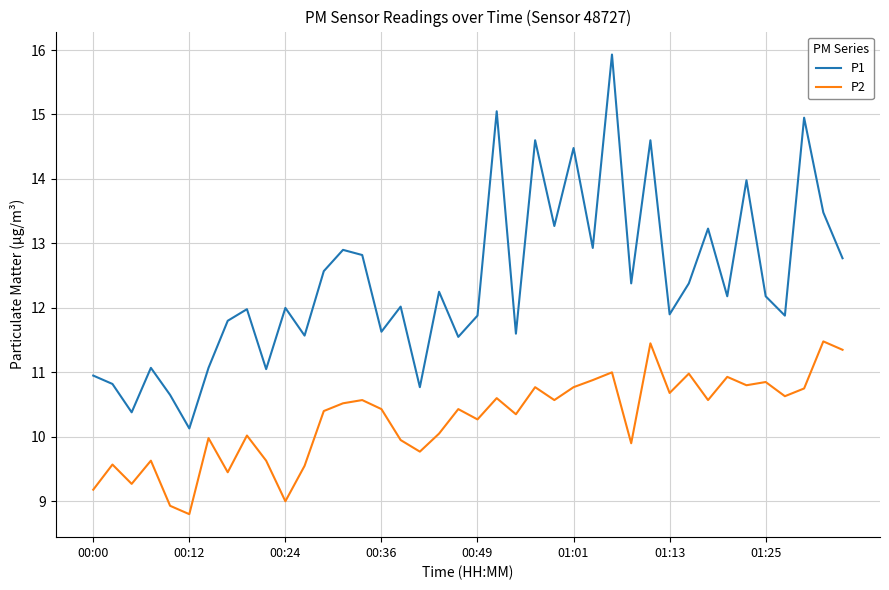

True or false: P2 has more than 0 points higher than both neighbors.

True